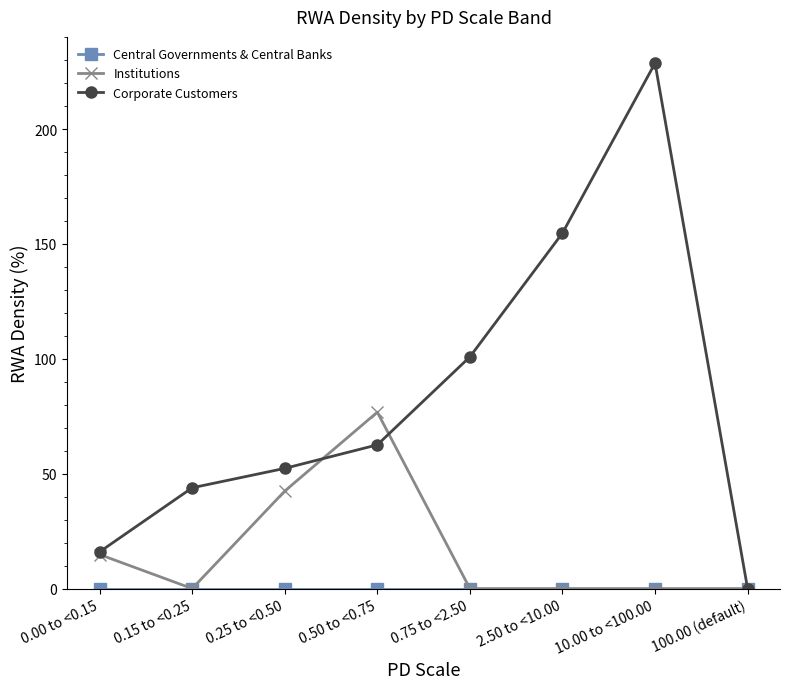

What is the label of the 1st point from the right?

100.00 (default)